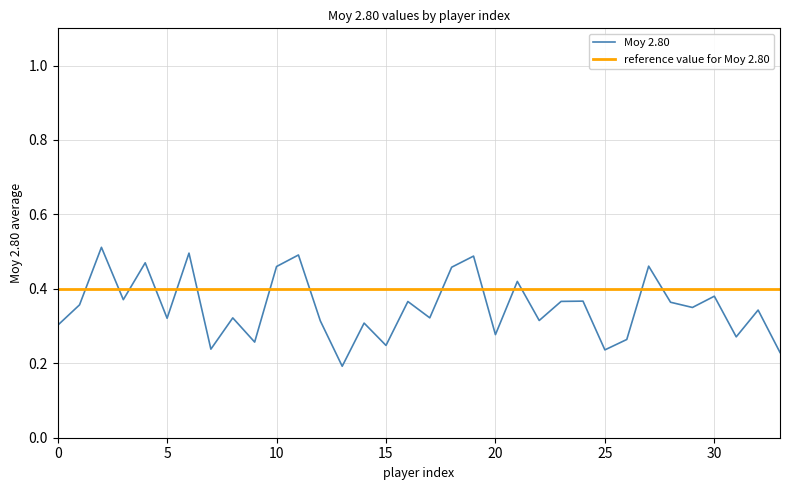

Which series has the largest total across all categories?

reference value for Moy 2.80